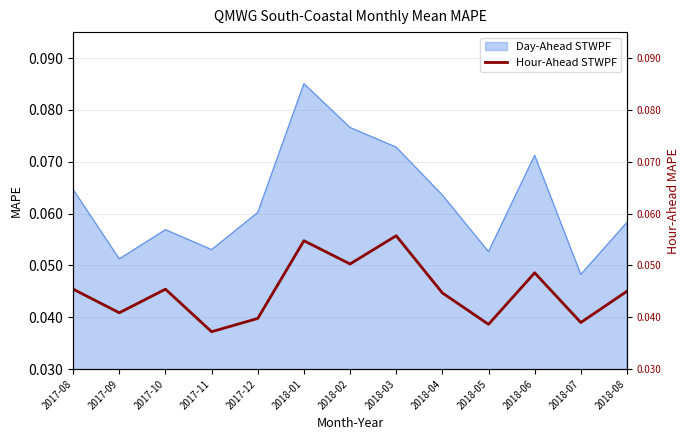

What is the label of the 2nd point from the left?

2017-09